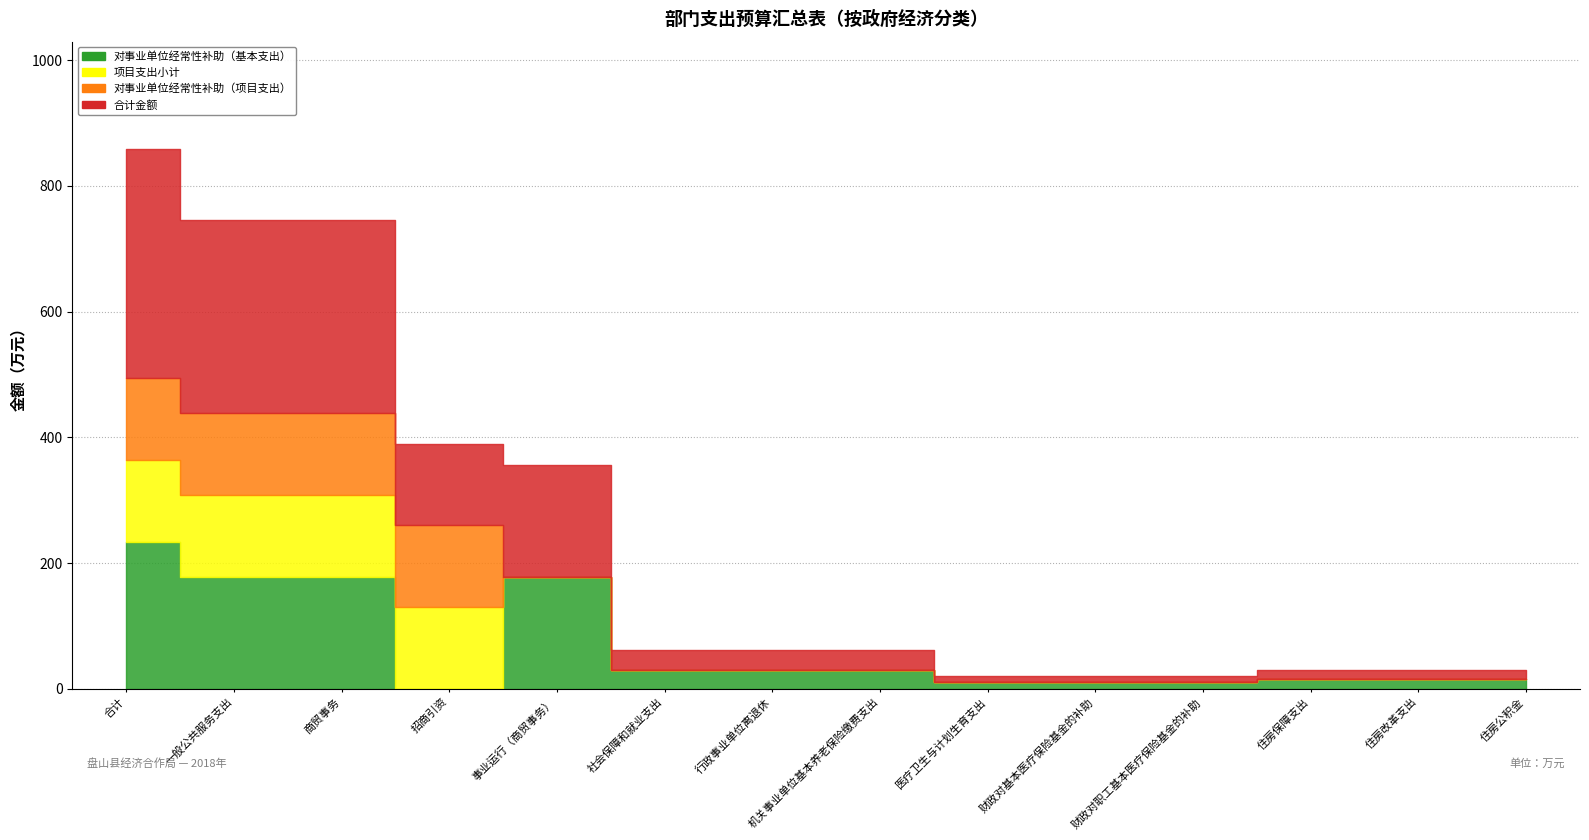

What is the label of the 4th point from the right?

财政对职工基本医疗保险基金的补助